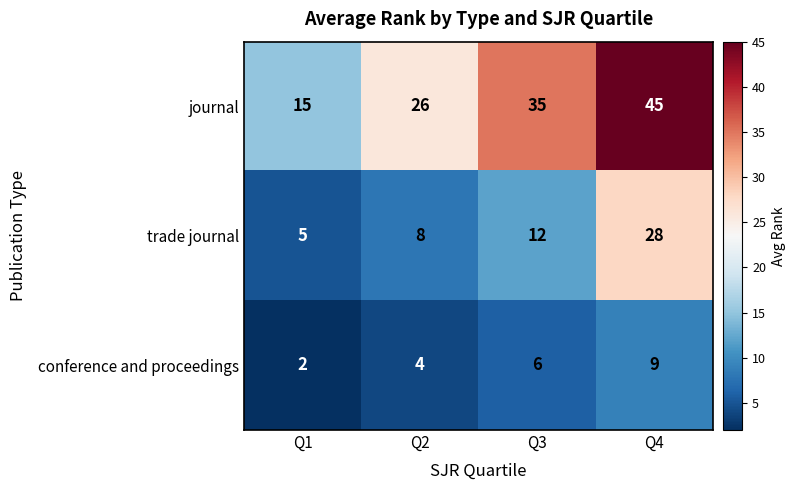

What is the difference between the journal values at Q4 and Q2?

19